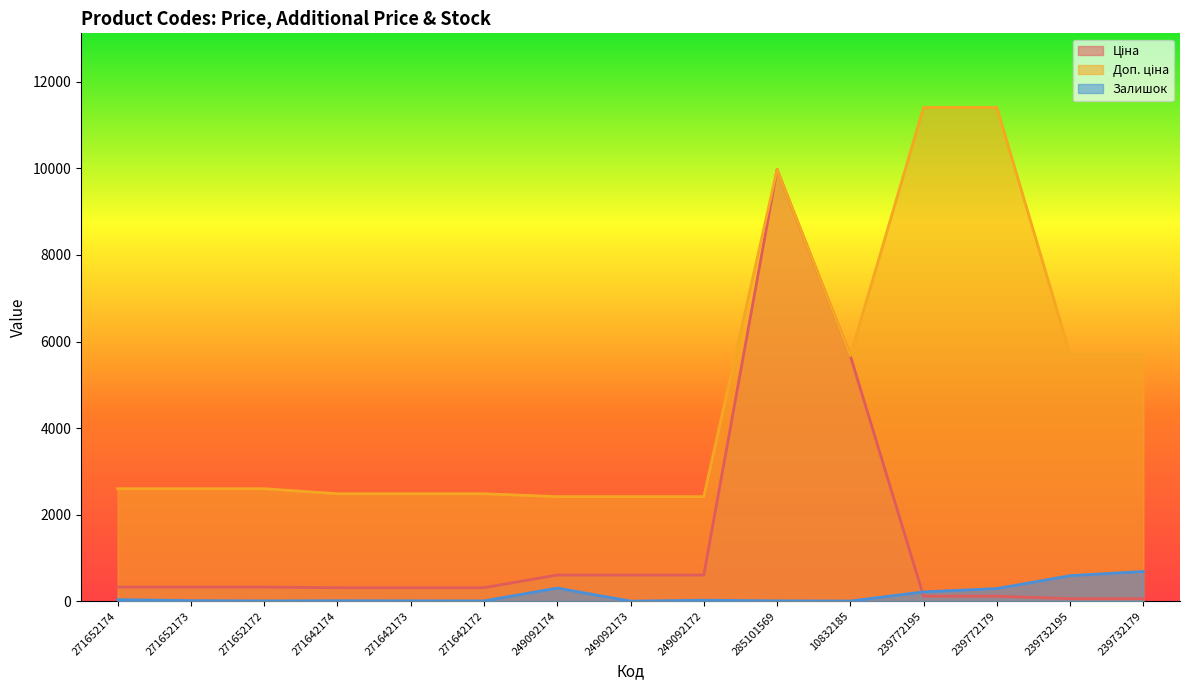

The value of Доп. ціна at 10832185 is 5673.8. True or false?

True